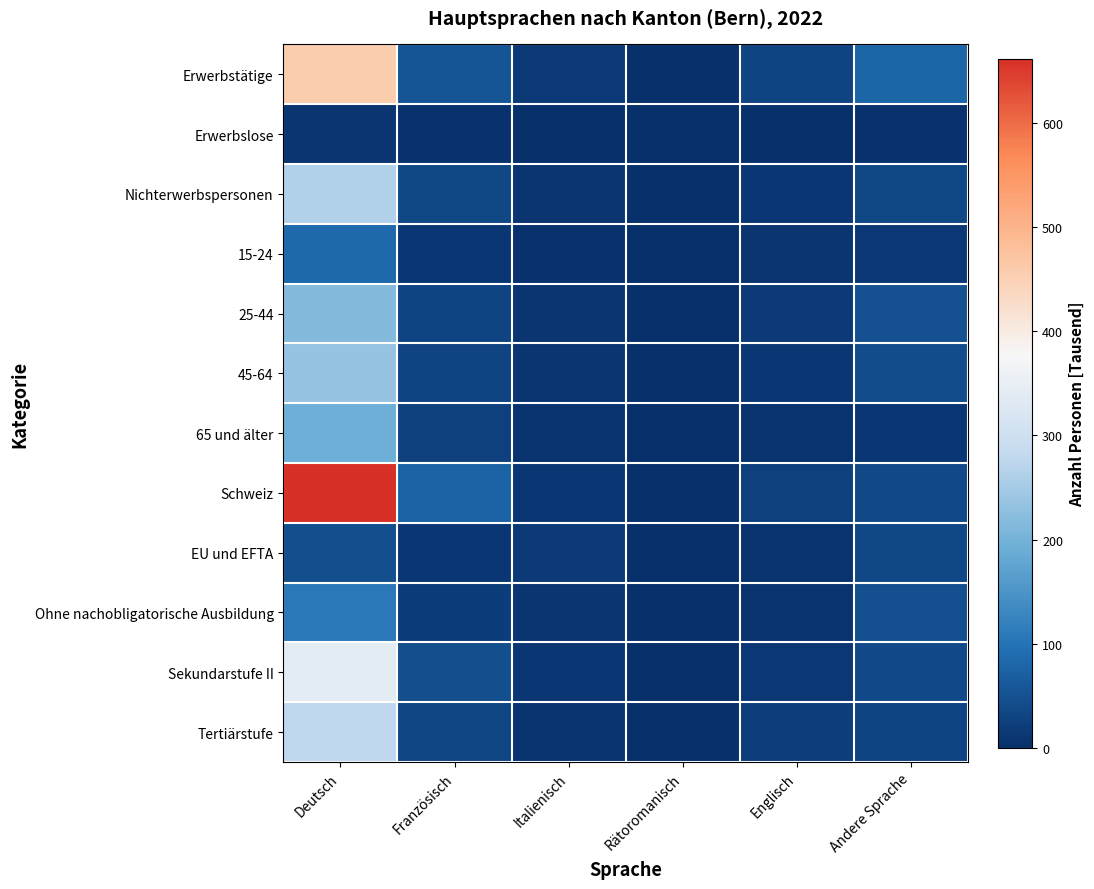

Reading right to left, list all the values displayed in this chart.

Erwerbstätige: Andere Sprache=78.4	Englisch=29.0	Rätoromanisch=0.6	Italienisch=17.4	Französisch=55.2	Deutsch=455.7
Erwerbslose: Andere Sprache=4.5	Englisch=1.9	Rätoromanisch=0.0	Italienisch=0.9	Französisch=2.9	Deutsch=9.2
Nichterwerbspersonen: Andere Sprache=34.4	Englisch=11.8	Rätoromanisch=0.3	Italienisch=10.0	Französisch=35.9	Deutsch=261.5
15-24: Andere Sprache=14.5	Englisch=8.5	Rätoromanisch=0.0	Italienisch=2.6	Französisch=10.6	Deutsch=85.1
25-44: Andere Sprache=49.5	Englisch=16.9	Rätoromanisch=0.3	Italienisch=8.9	Französisch=29.1	Deutsch=215.4
45-64: Andere Sprache=42.2	Englisch=12.0	Rätoromanisch=0.4	Italienisch=9.5	Französisch=30.0	Deutsch=233.9
65 und älter: Andere Sprache=11.1	Englisch=5.3	Rätoromanisch=0.2	Italienisch=7.3	Französisch=24.3	Deutsch=192.0
Schweiz: Andere Sprache=39.3	Englisch=25.2	Rätoromanisch=0.8	Italienisch=10.8	Französisch=76.0	Deutsch=661.9
EU und EFTA: Andere Sprache=34.2	Englisch=7.7	Rätoromanisch=0.0	Italienisch=16.4	Französisch=12.9	Deutsch=44.4
Ohne nachobligatorische Ausbildung: Andere Sprache=46.6	Englisch=7.6	Rätoromanisch=0.0	Italienisch=9.6	Französisch=18.2	Deutsch=108.3
Sekundarstufe II: Andere Sprache=40.9	Englisch=13.1	Rätoromanisch=0.4	Italienisch=11.2	Französisch=44.4	Deutsch=341.2
Tertiärstufe: Andere Sprache=29.9	Englisch=22.1	Rätoromanisch=0.4	Italienisch=7.5	Französisch=31.3	Deutsch=277.0